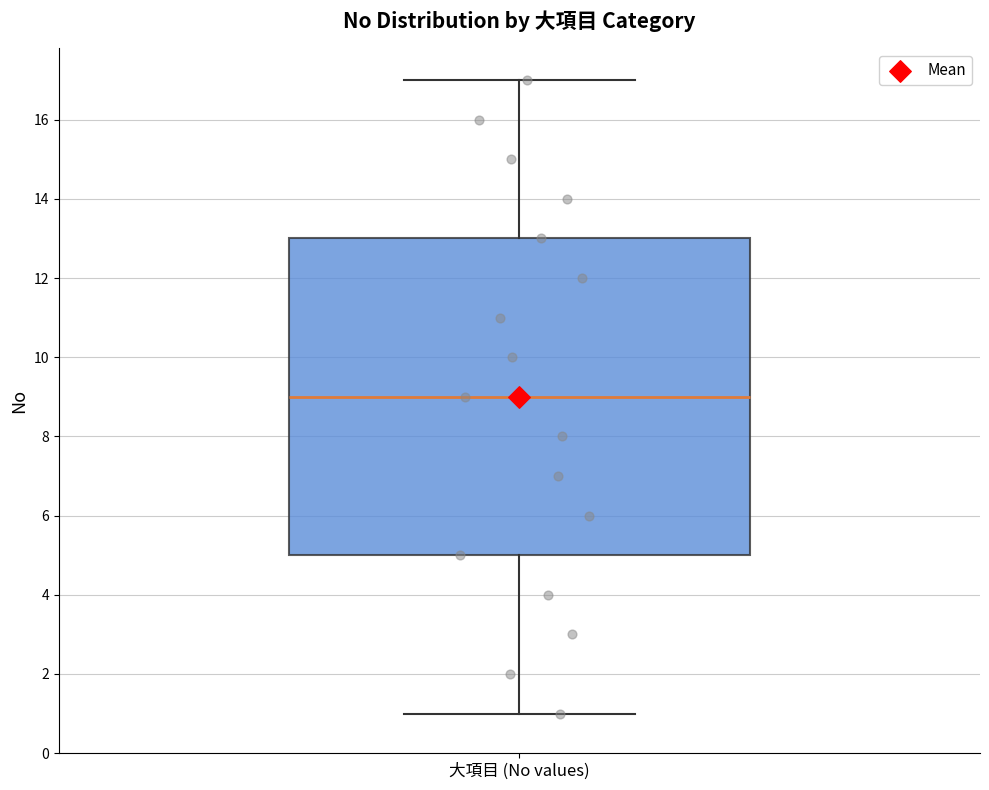

Transcribe this box plot: give where the median line is, the range the box spans, and where the two whiskers end, as read against the y-axis. The values are not printed on the chart, so give them approximately, as read against the axis.

median 9, box 5 to 13, whiskers 1 to 17